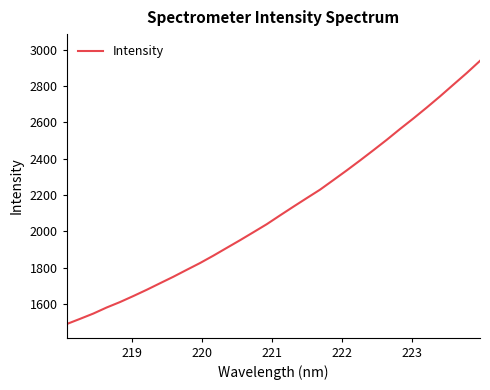

What is the maximum value shown in the chart?

2937.7